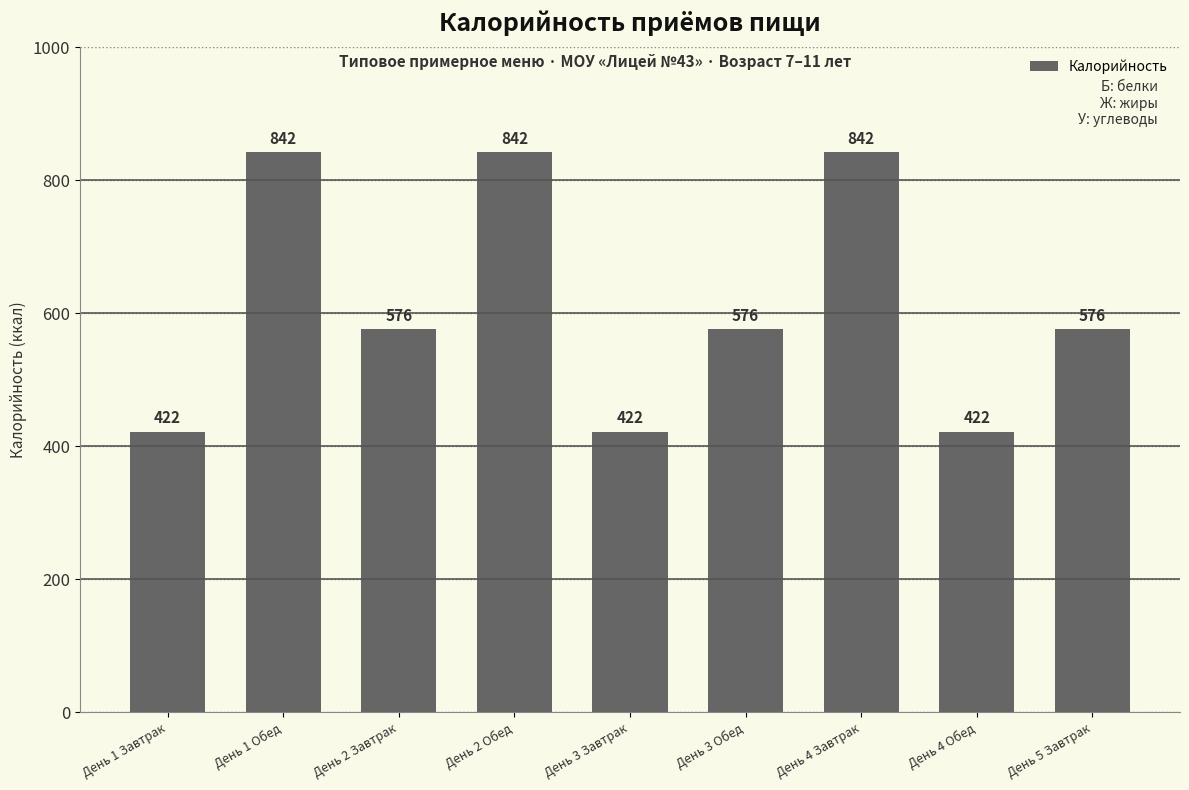

What is the smallest value displayed?

422.1